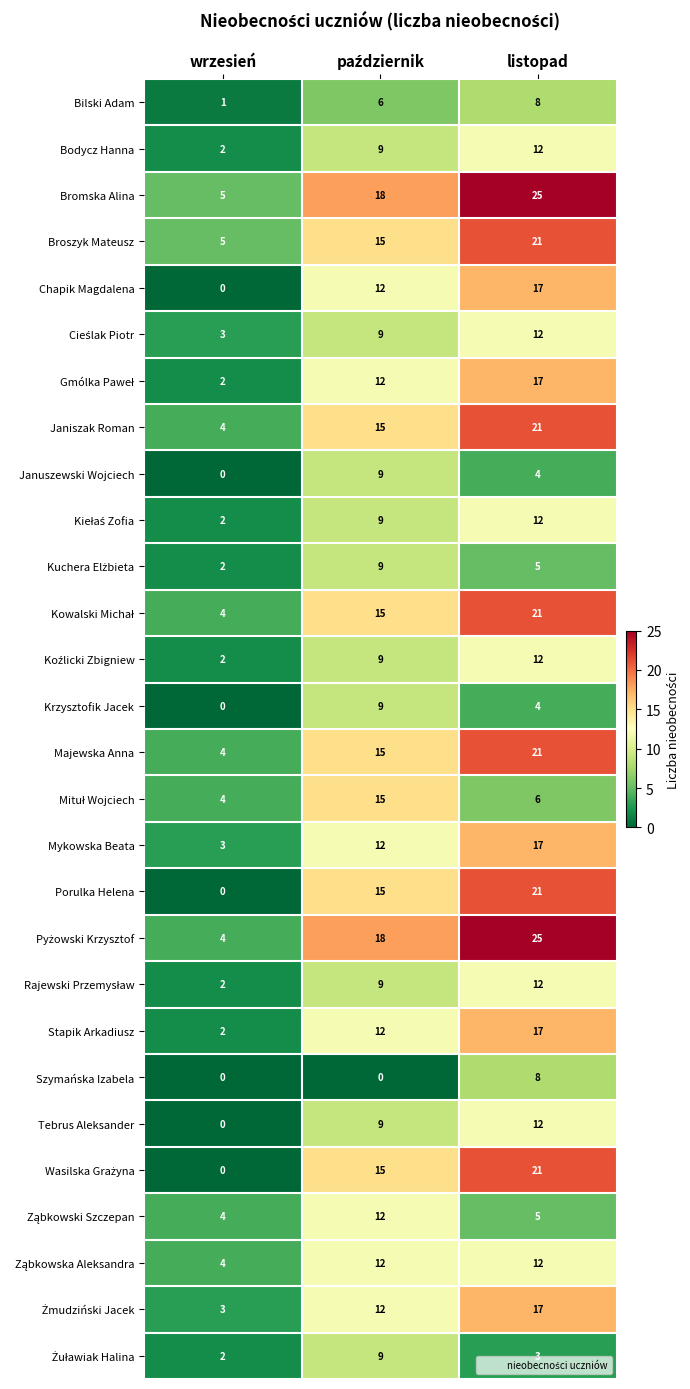

The value of Krzysztofik Jacek at wrzesień is 0. True or false?

True